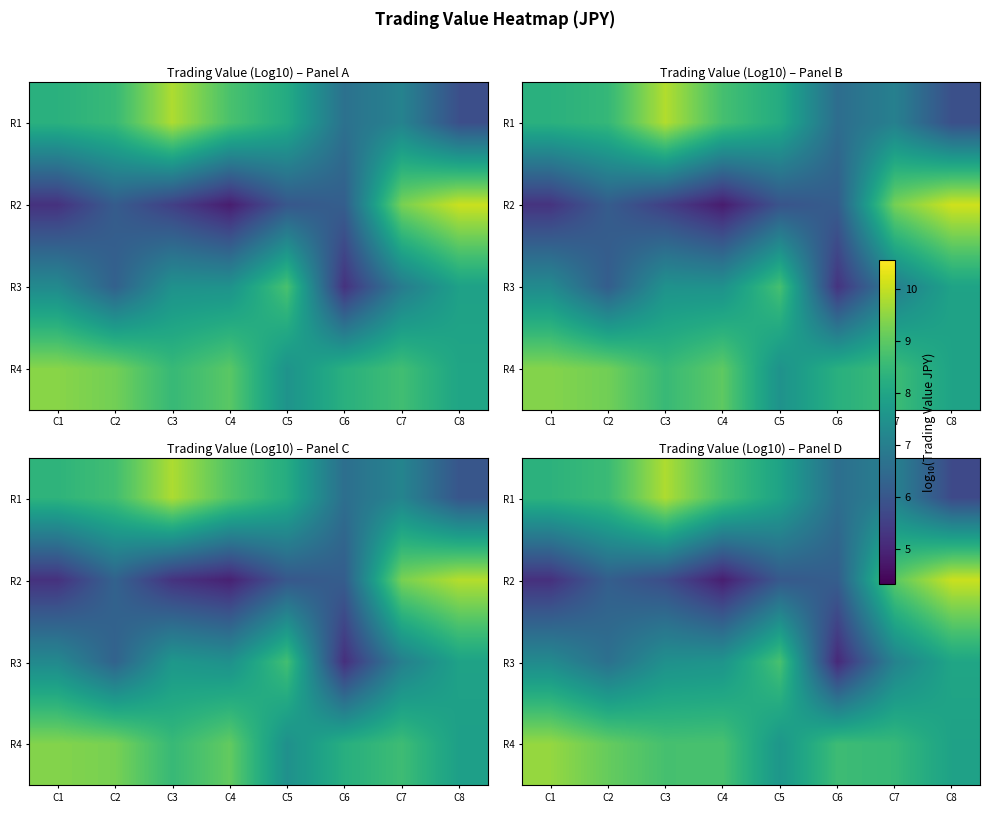

Read the R1 value at C3.

9.8